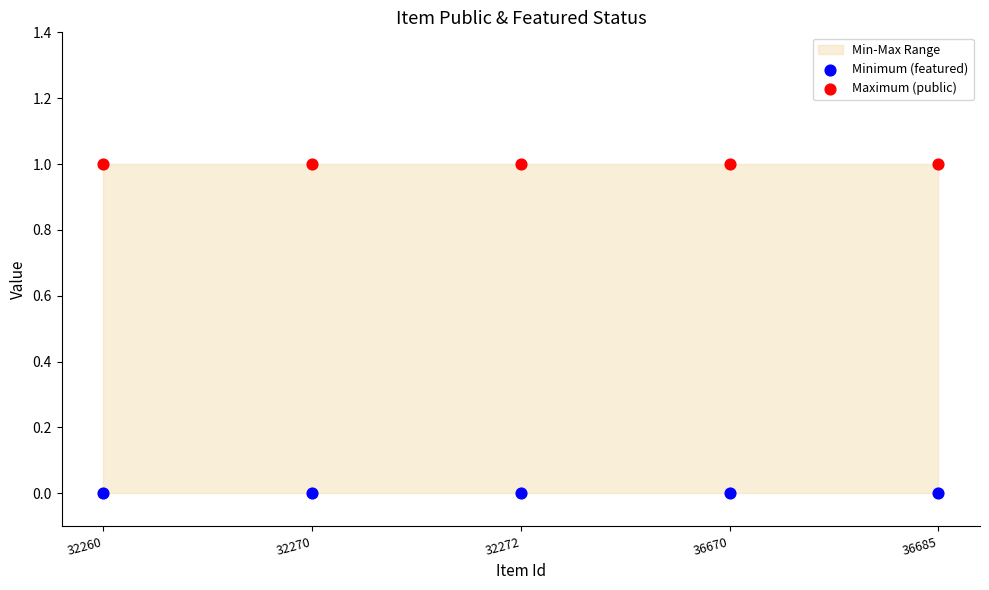

Which series contains the lowest Y value?

Minimum (featured)